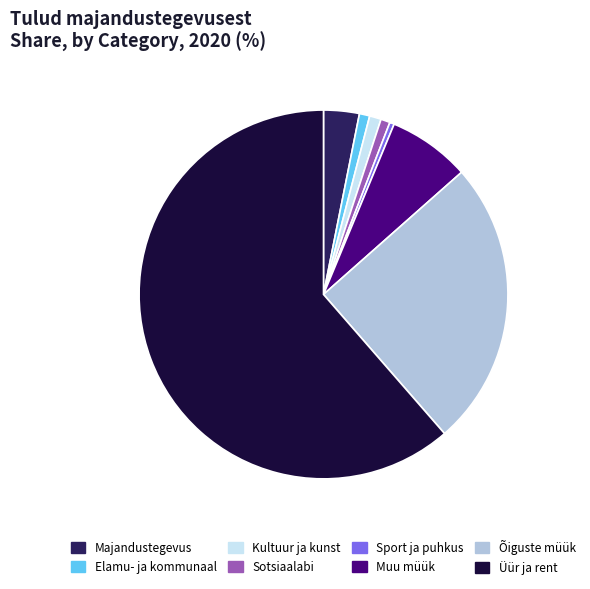

What is the ratio of the value at Õiguste müük to the value at Majandustegevus?

8.0